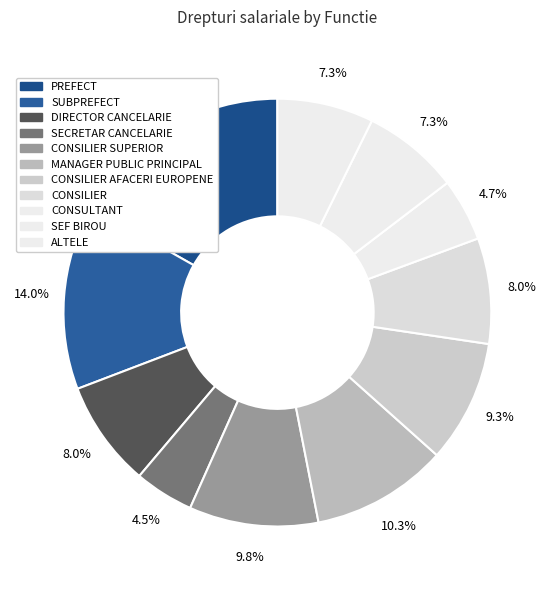

How many segments does this pie chart have?

11